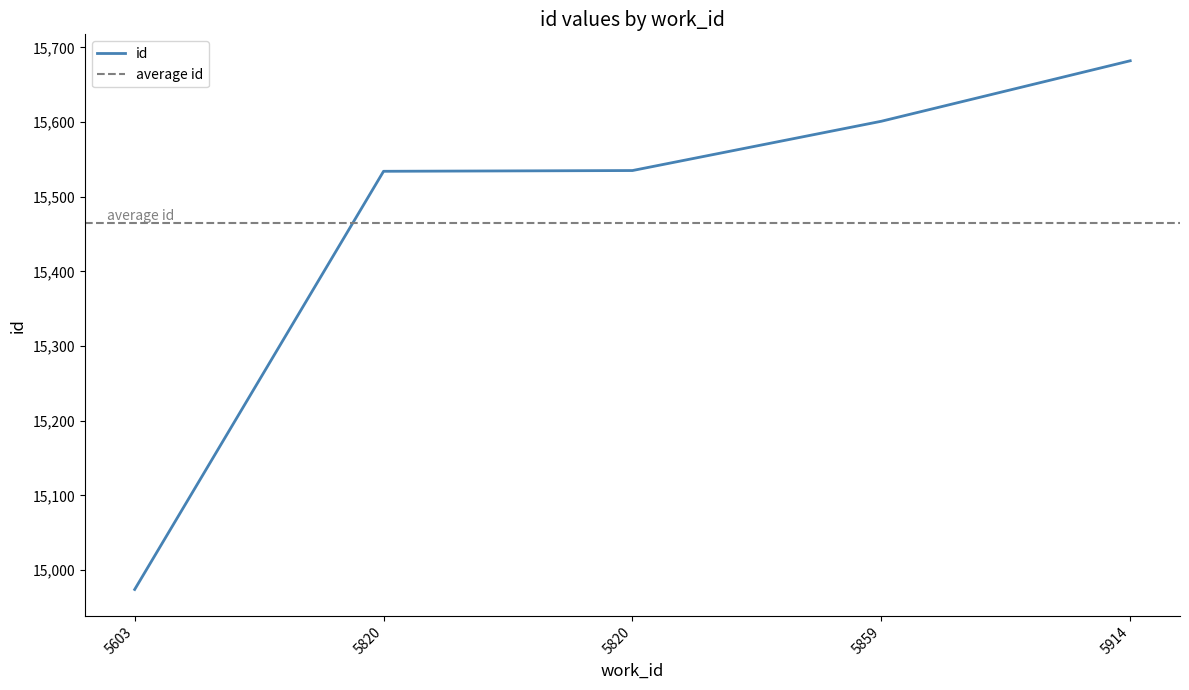

Reading left to right, list all the values displayed in this chart.

5603=14974	5820=15534	5820=15535	5859=15601	5914=15682